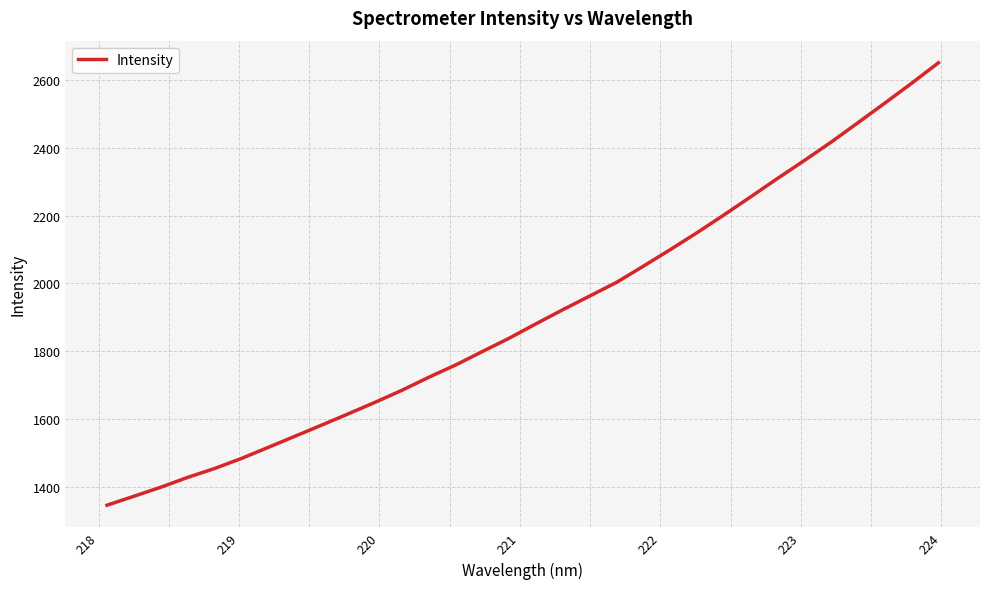

What is the minimum value shown in the chart?

1347.0